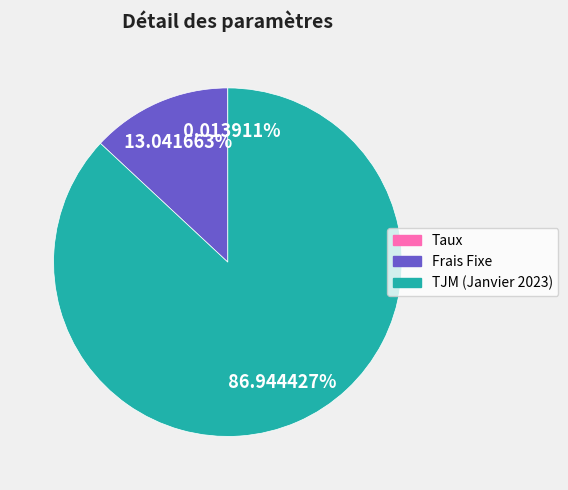

Does TJM (Janvier 2023) account for over 50% of the chart?

Yes